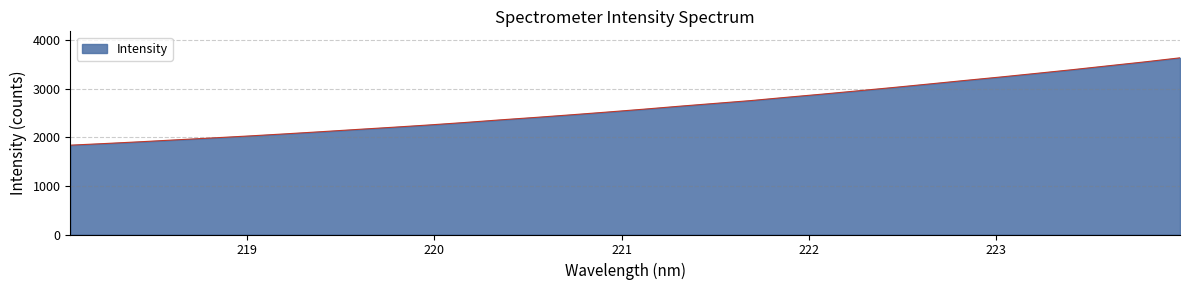

How many categories are shown in the chart?

32